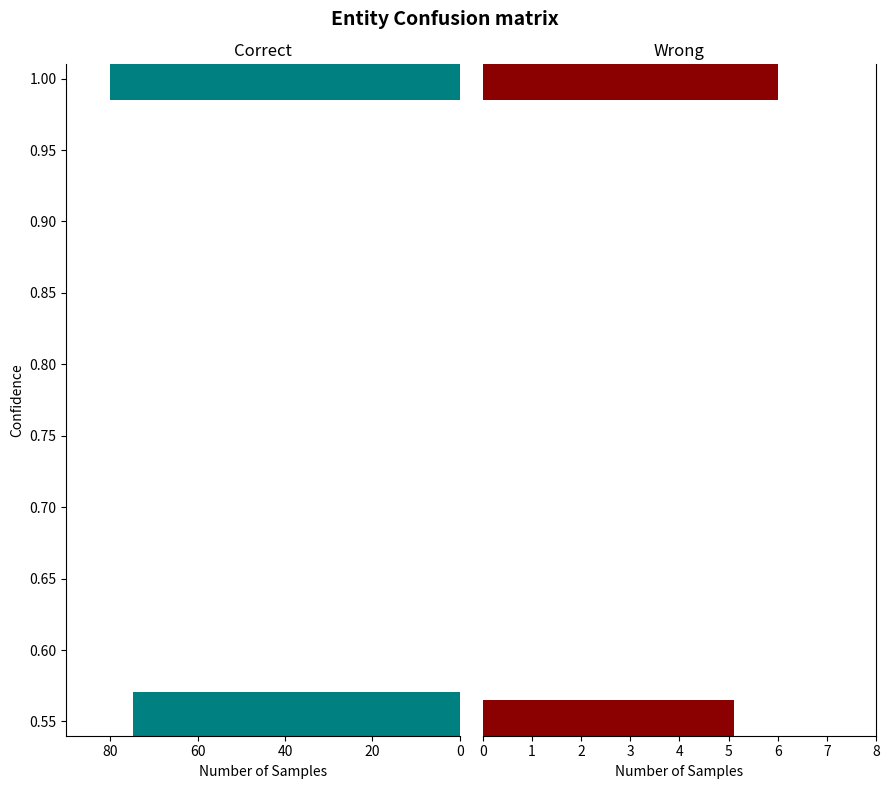

At how many categories does at least one series exceed 1?

4